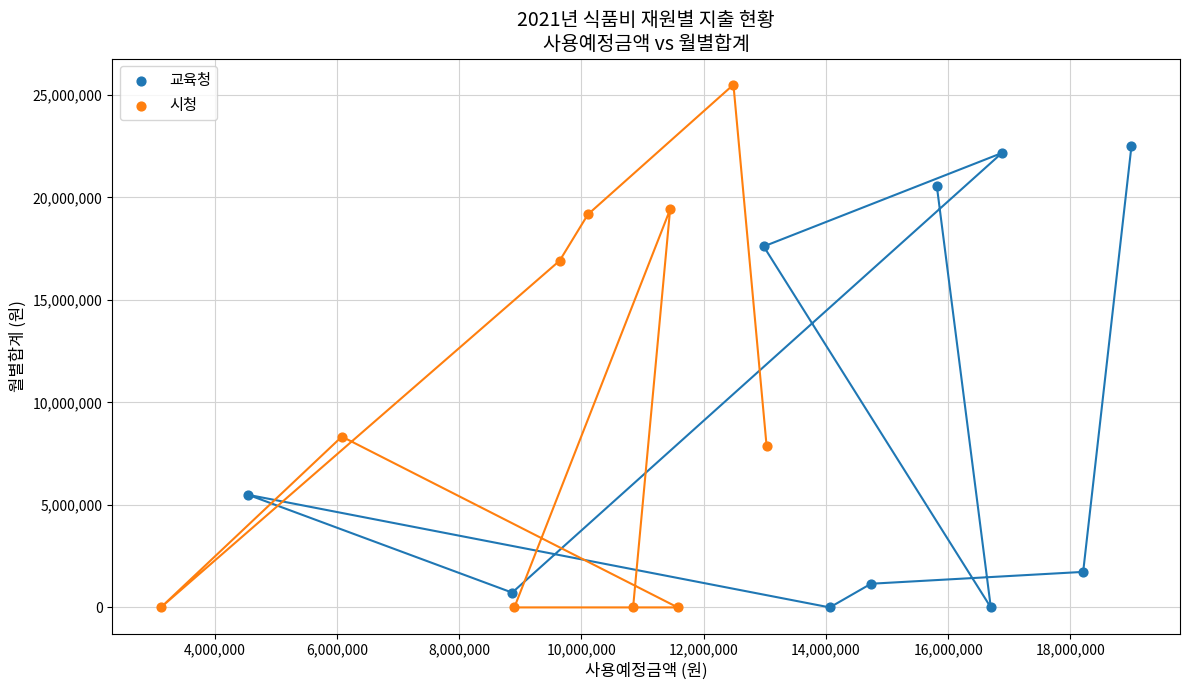

What are all the series names shown in the legend?

교육청, 시청